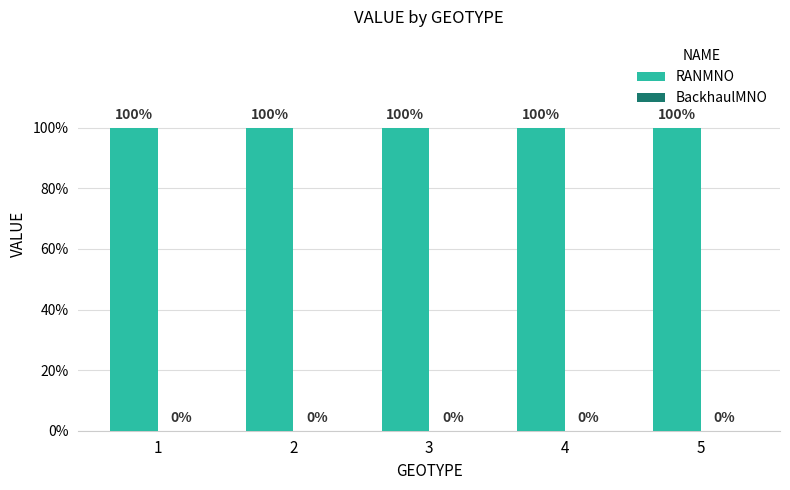

Between 3 and 4, which is larger?

3